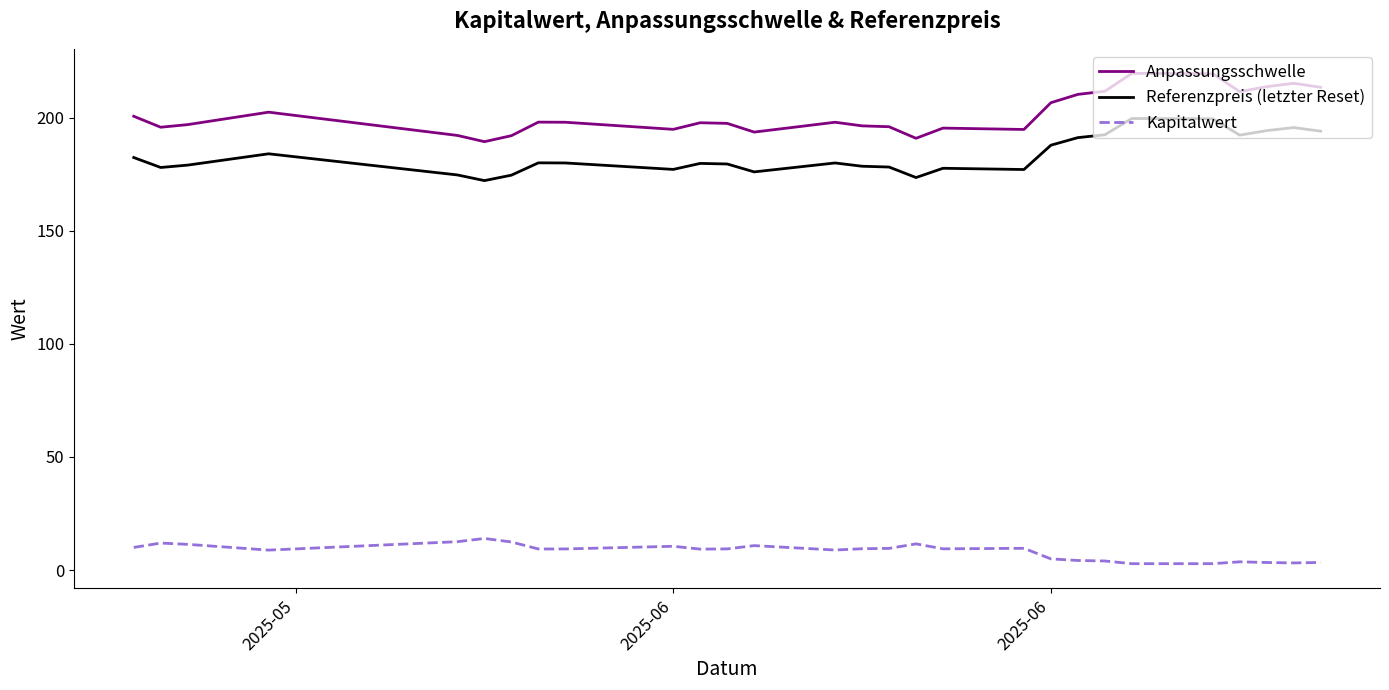

What is the lowest value of the Referenzpreis (letzter Reset) series?

172.2